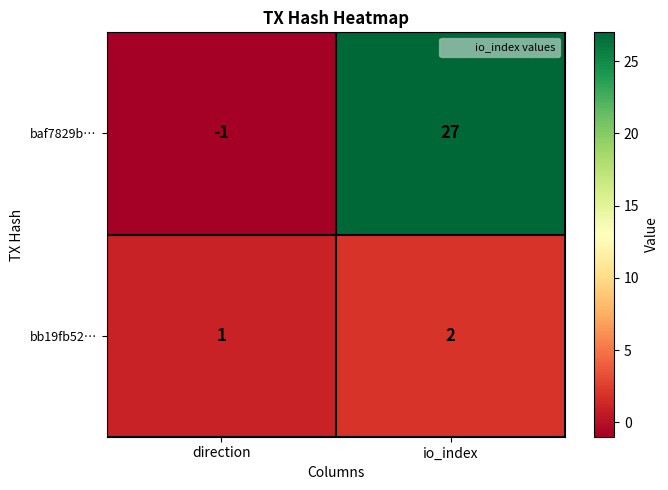

At which category is the sum across all series the highest?

io_index